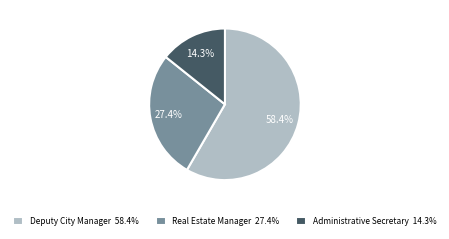

How many slices are in this pie chart?

3